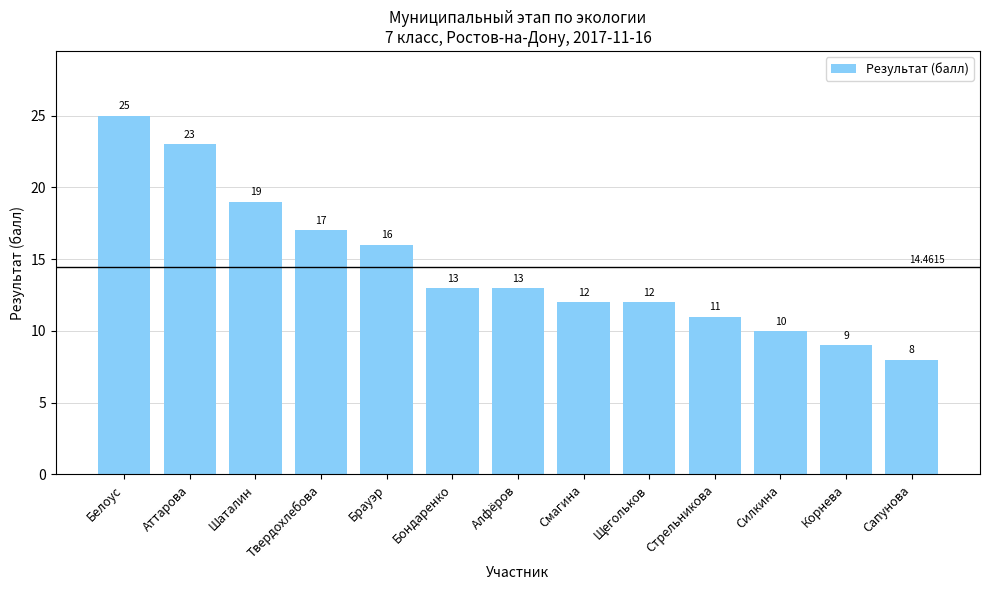

Reading left to right, transcribe all the data shown in this chart.

25	23	19	17	16	13	13	12	12	11	10	9	8